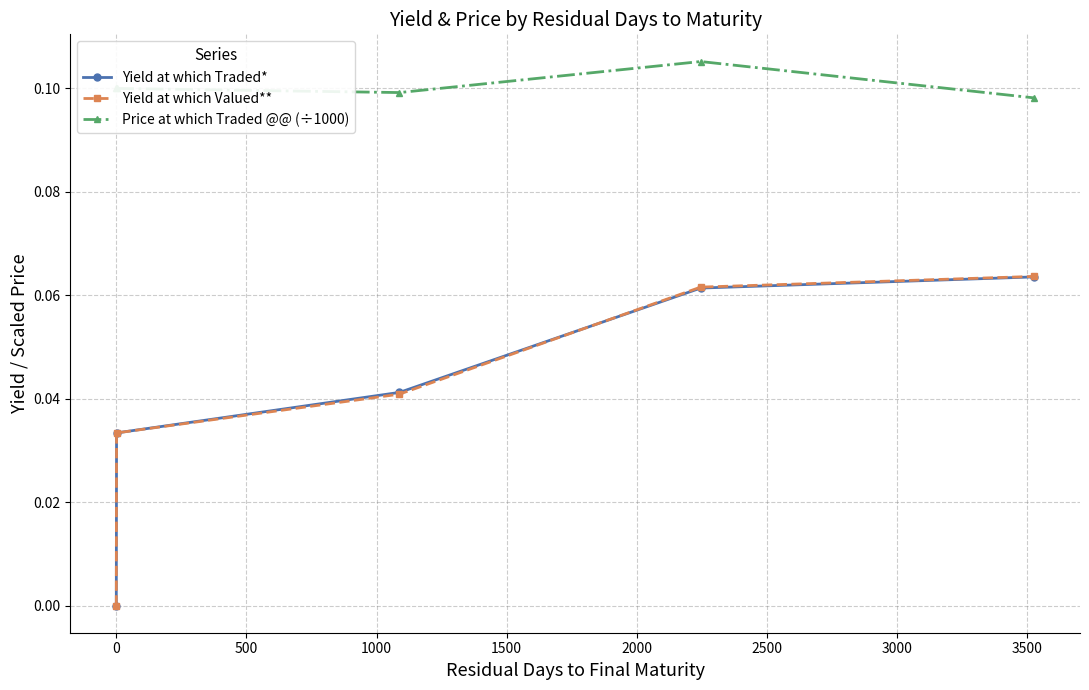

Which series has the largest total across all categories?

Price at which Traded @@ (÷1000)